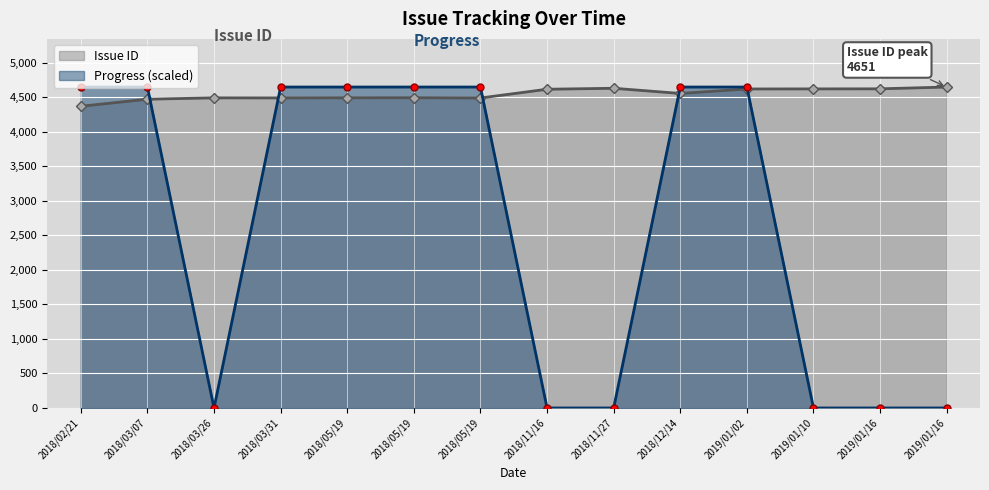

Reading left to right, list all the values displayed in this chart.

Issue ID: 4372	4475	4494	4493	4495	4496	4492	4619	4633	4558	4623	4624	4625	4651
Progress: 4651	4651	0	4651	4651	4651	4651	0	0	4651	4651	0	0	0